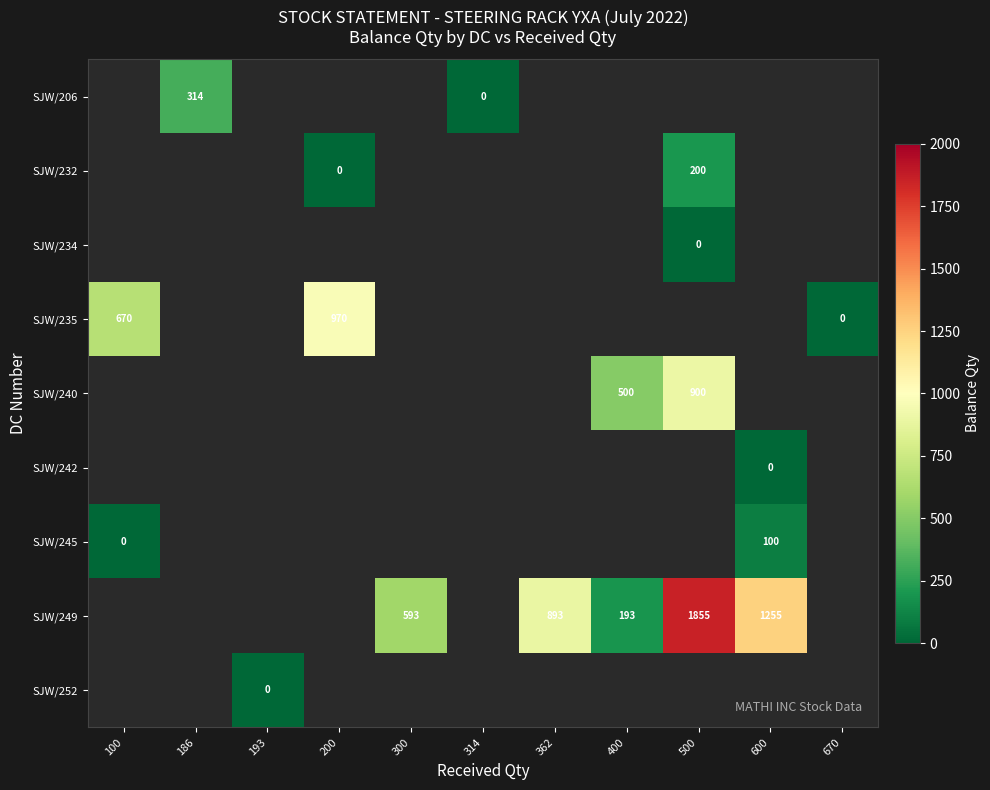

How many categories are shown in the chart?

11